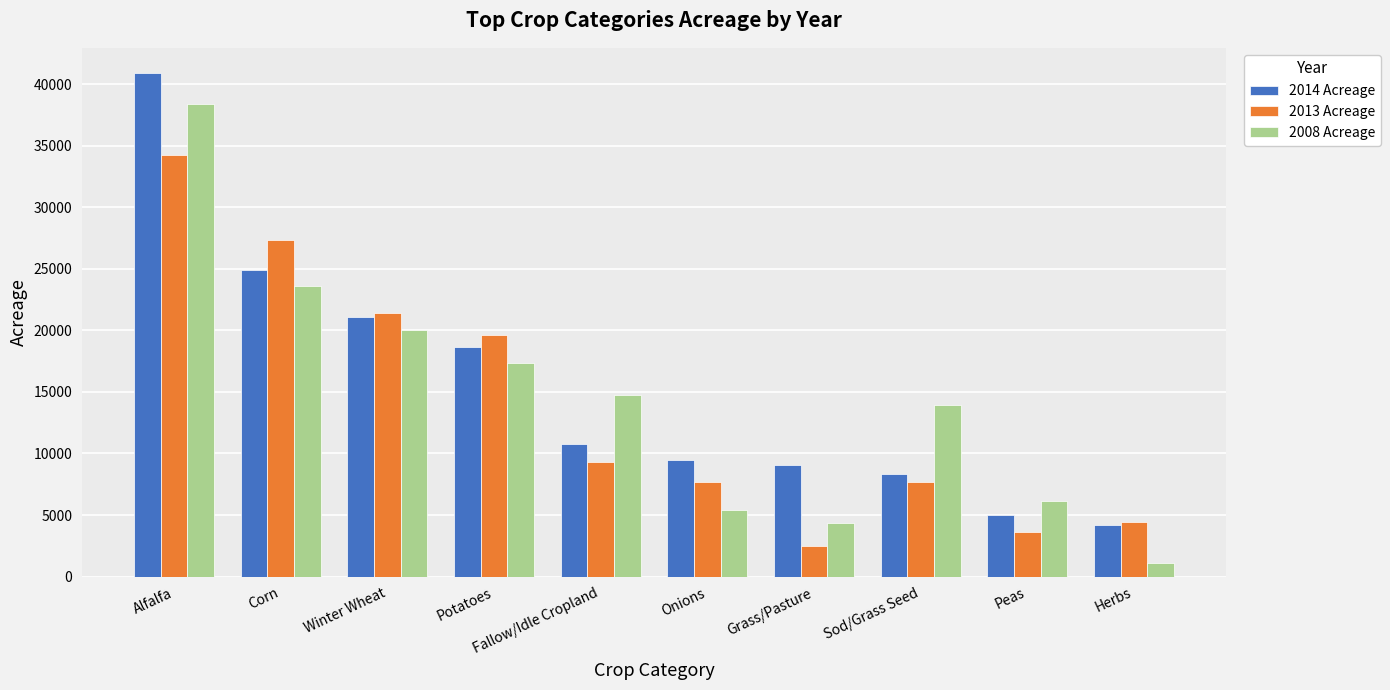

Rank the series at Alfalfa from lowest to highest value.

2013 Acreage, 2008 Acreage, 2014 Acreage